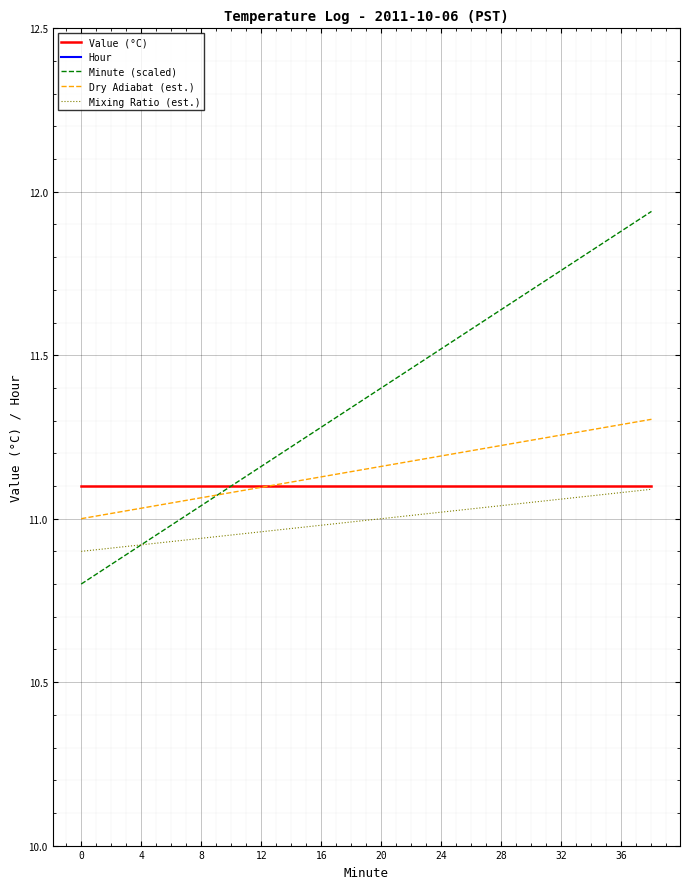

True or false: Mixing Ratio (est.) has more than 0 points higher than both neighbors.

False